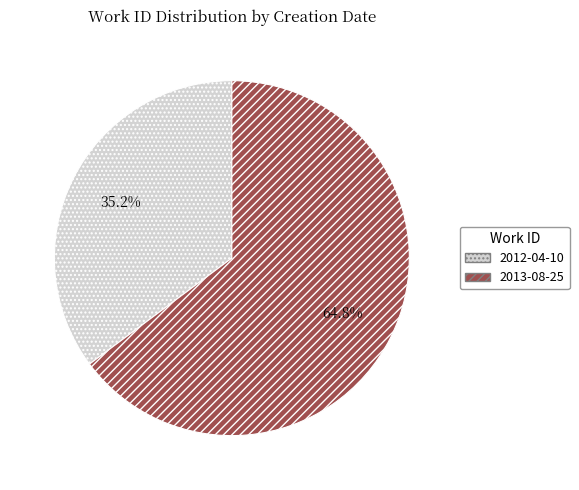

True or false: 2012-04-10 accounts for 45% of the total.

False